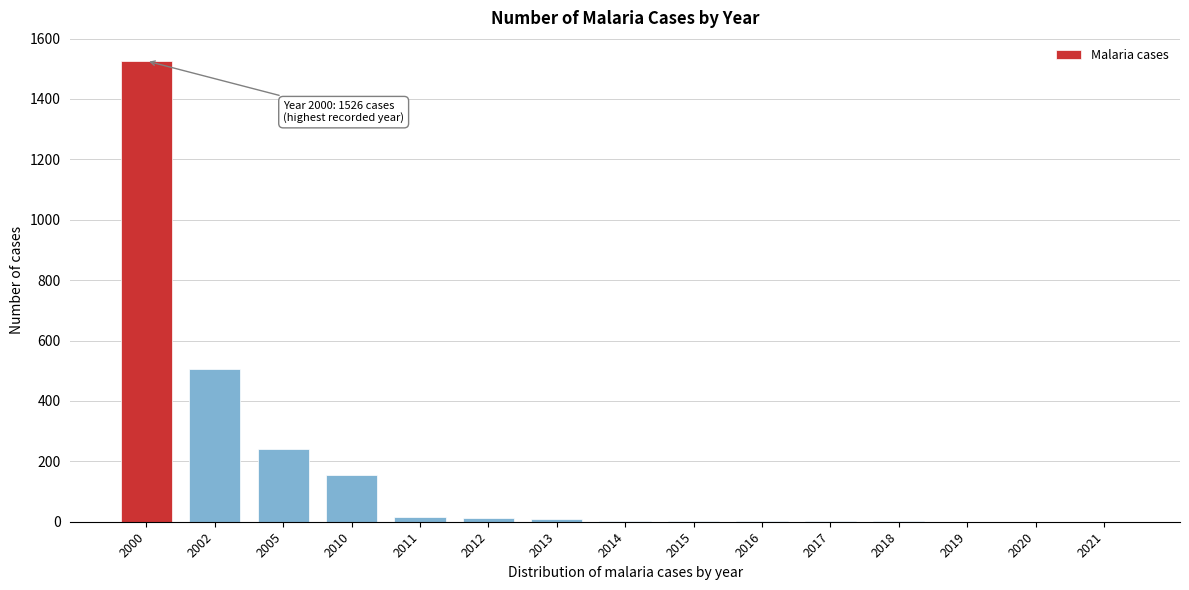

Where is the data nearest to the value 763?

2002